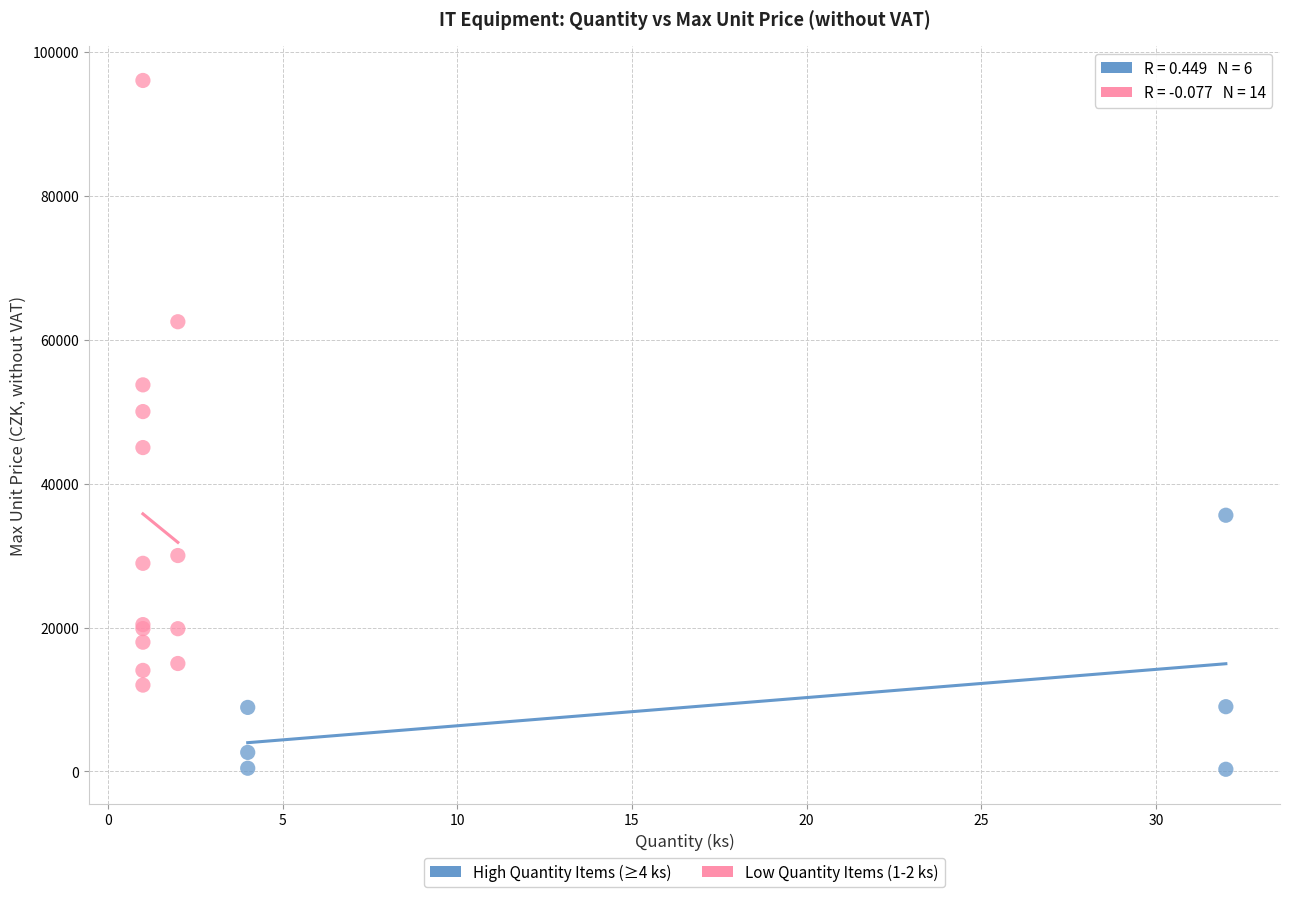

Which series reaches the minimum Y coordinate?

High Quantity Items (≥4 ks)